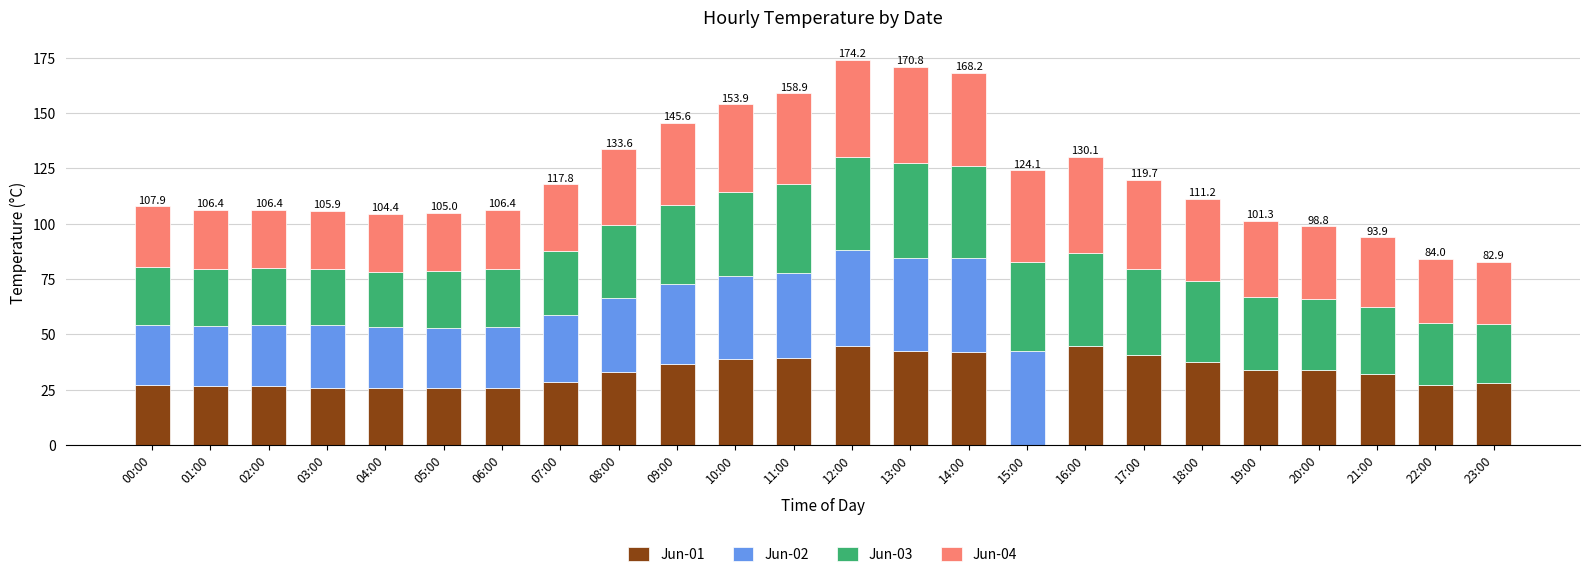

What is the sum of all Jun-01 values?

766.6